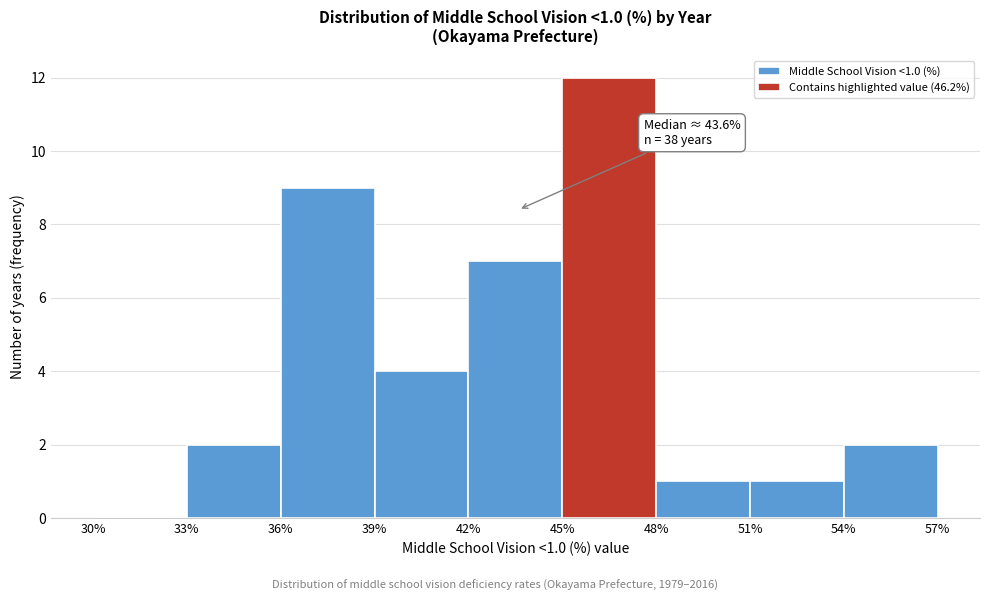

Over which range of the x-axis is the bar tallest?

45% to 48%